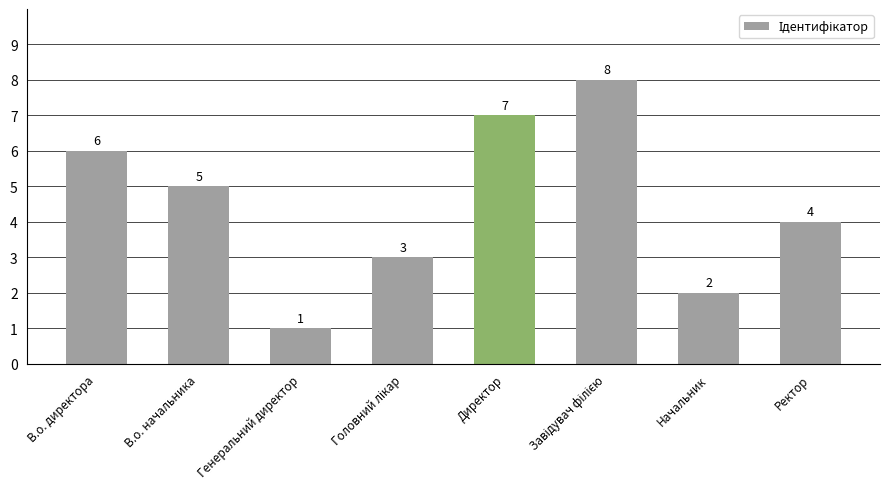

What is the label of the 1st bar from the left?

В.о. директора